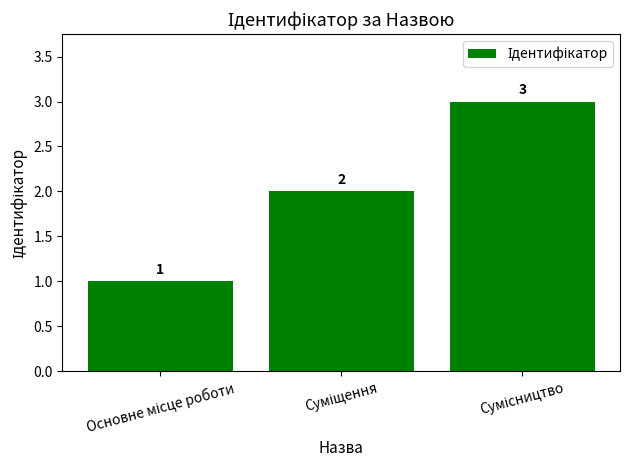

What is the value of the 2nd bar from the left?

2